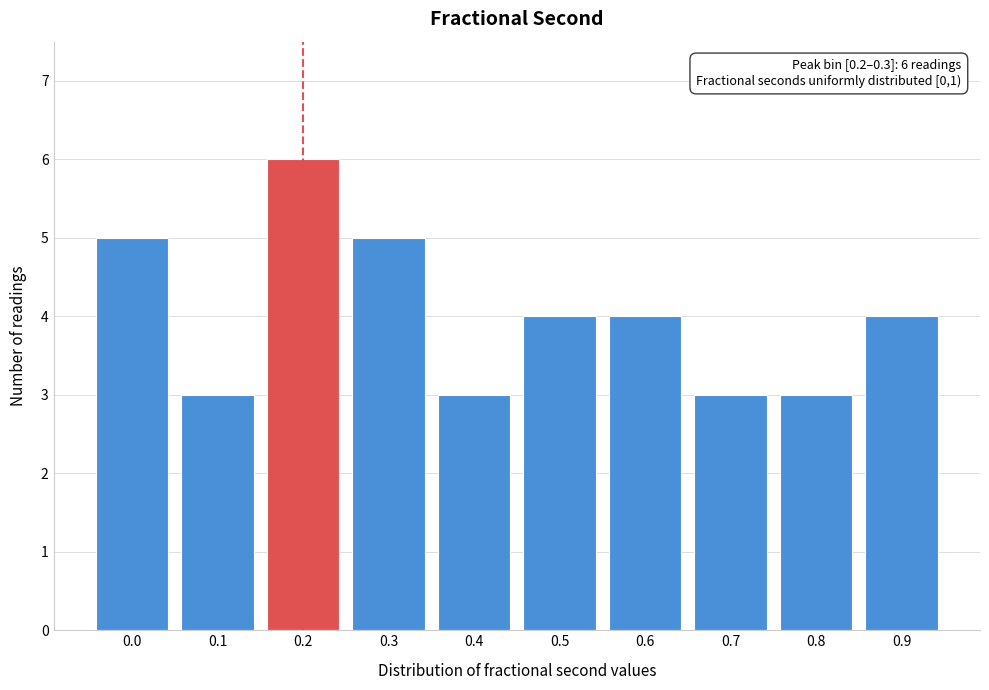

Reading left to right, extract all data points from this chart.

0.0=5	0.1=3	0.2=6	0.3=5	0.4=3	0.5=4	0.6=4	0.7=3	0.8=3	0.9=4